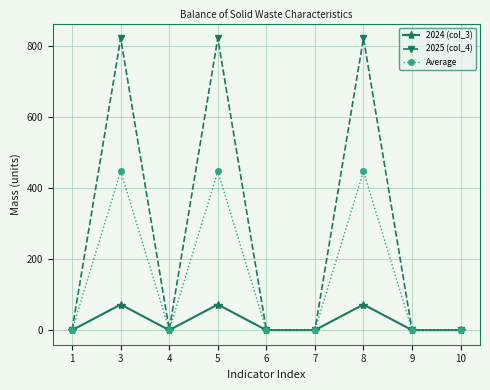

Where is the first local maximum for Average?

3